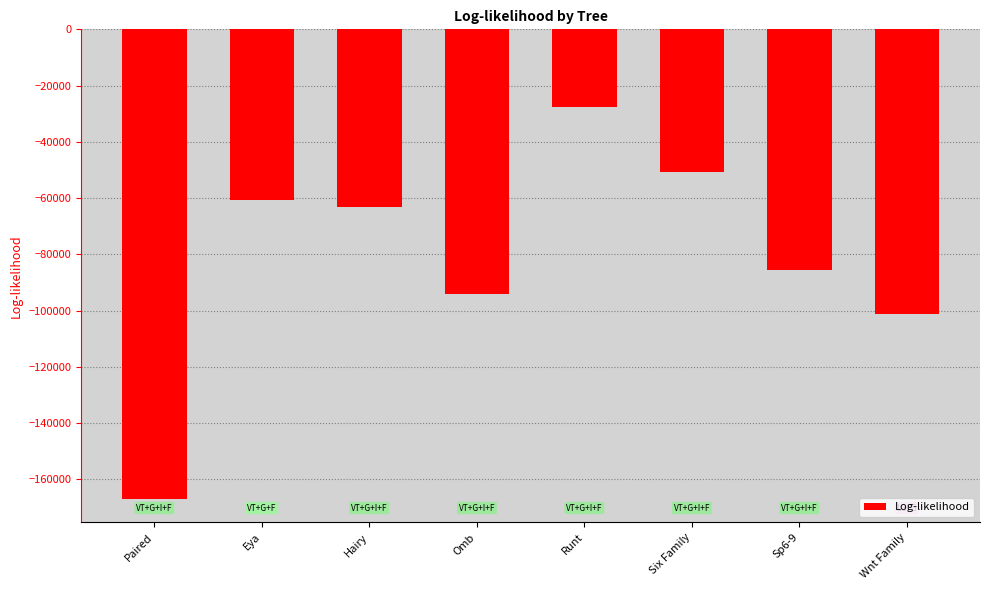

Are the bars grouped side by side (vs. stacked)?

No